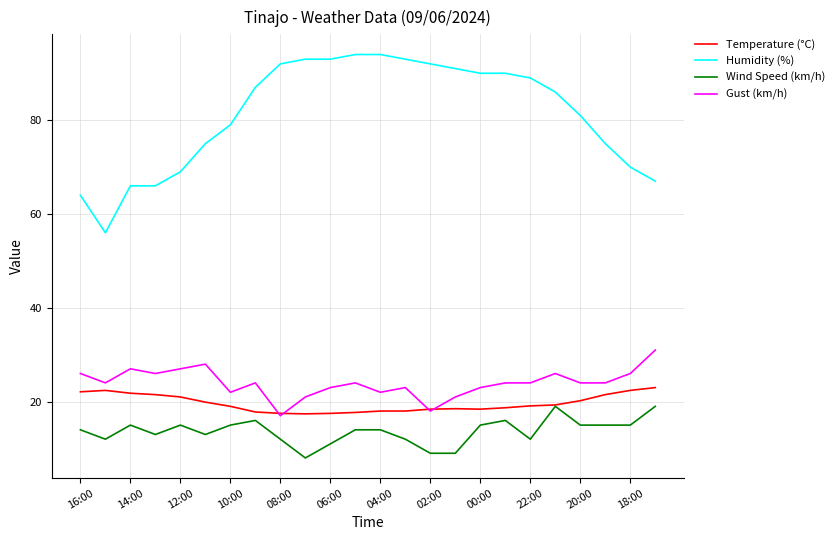

True or false: Humidity (%) and Wind Speed (km/h) cross at least once.

False